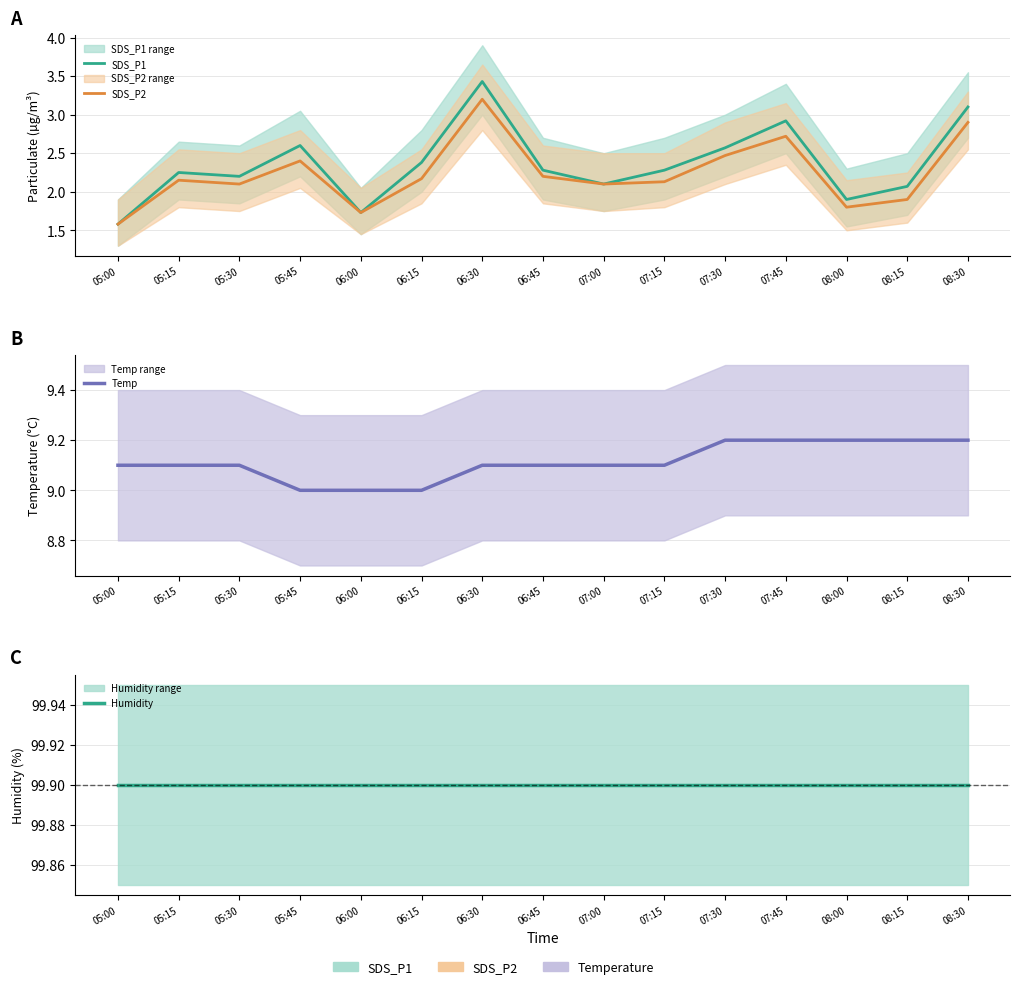

True or false: SDS_P2 and Temp cross at least once.

False